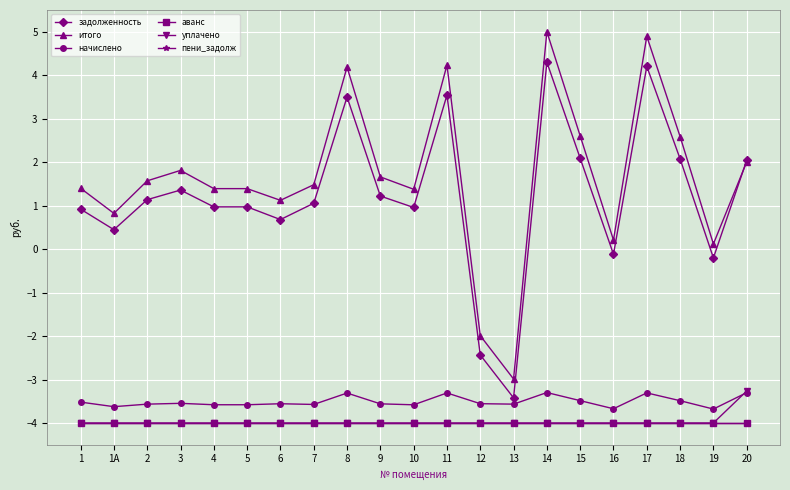

Is this an area chart (filled region under the line)?

No